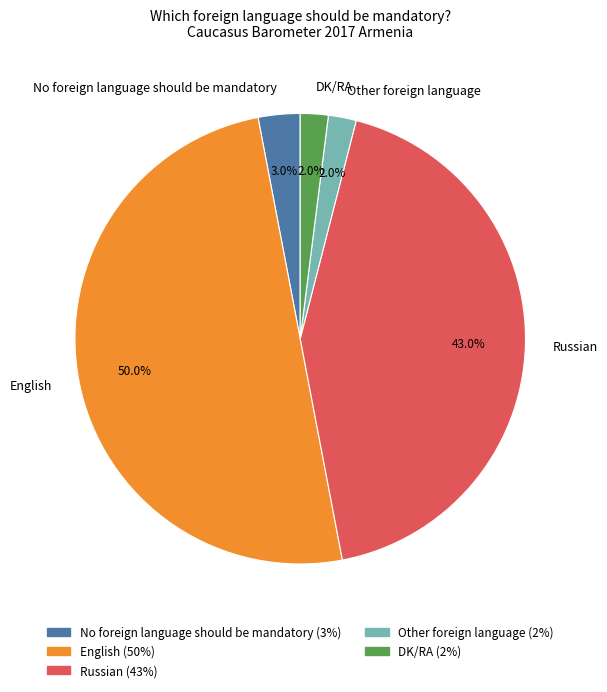

What percentage is the No foreign language should be mandatory slice, to the nearest percent?

3%